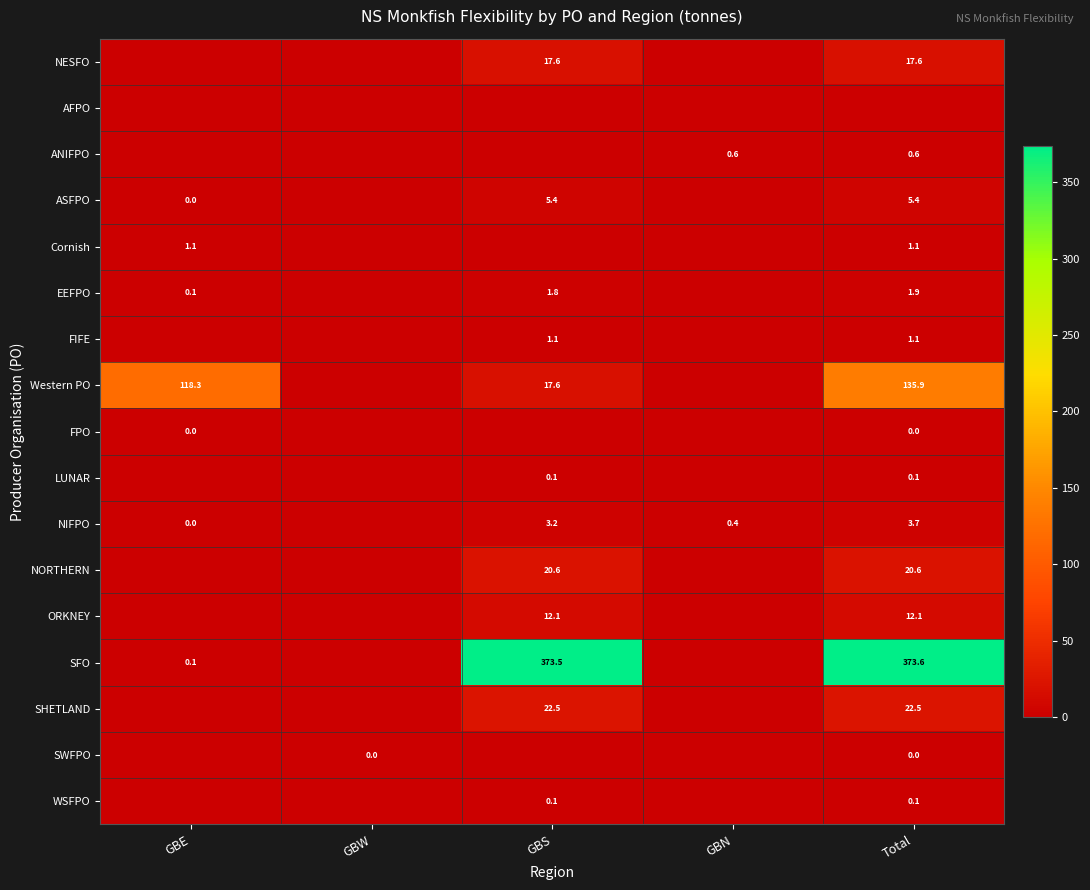

Rank the series at GBN from highest to lowest value.

ANIFPO, NIFPO, NESFO, AFPO, ASFPO, Cornish, EEFPO, FIFE, Western PO, FPO, LUNAR, NORTHERN, ORKNEY, SFO, SHETLAND, SWFPO, WSFPO